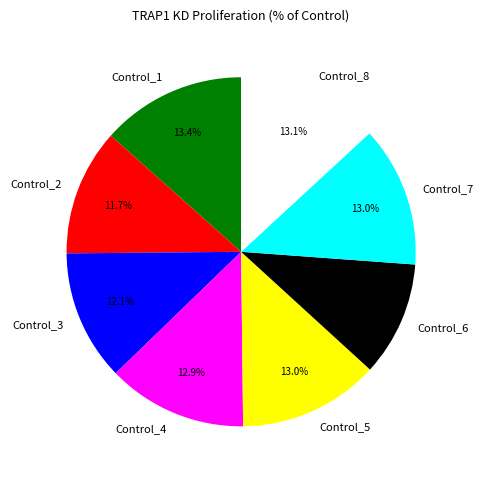

What is the ratio of the value at Control_8 to the value at Control_5?

1.0